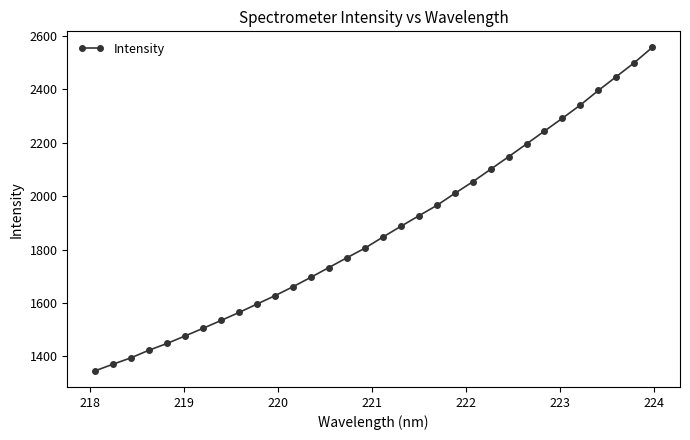

What is the greatest value displayed?

2557.2